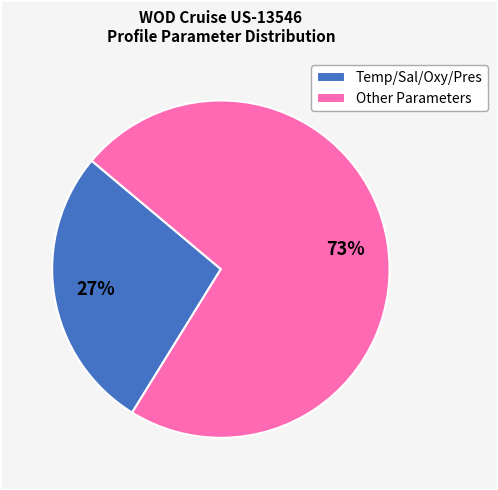

Combined, do Temp/Sal/Oxy/Pres and Other Parameters account for over 50%?

Yes